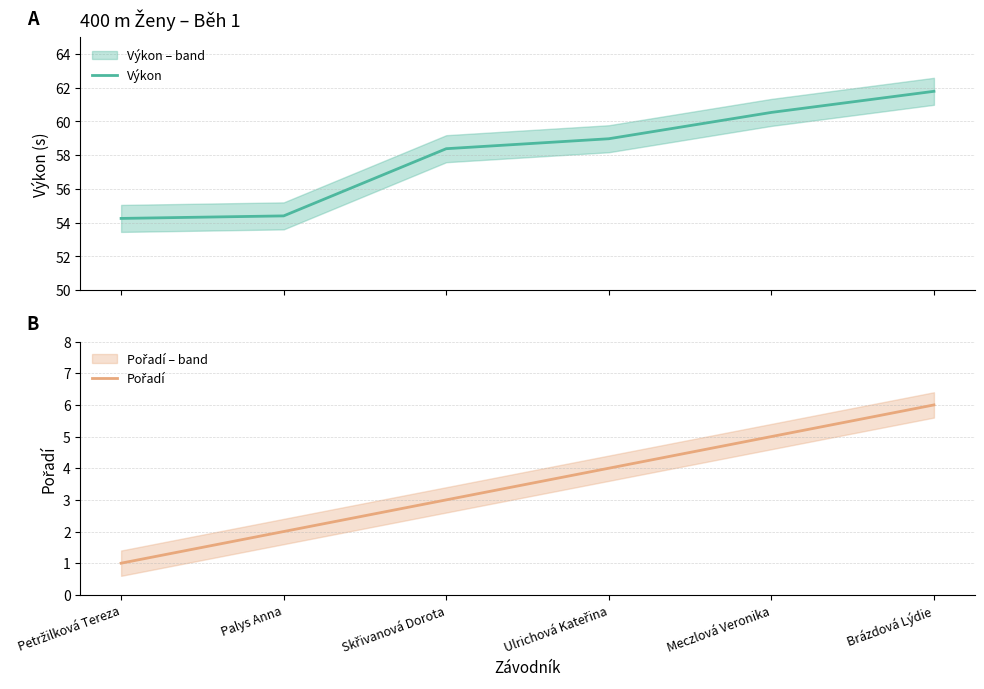

The value of Výkon at Petržilková Tereza is 21.3. True or false?

False